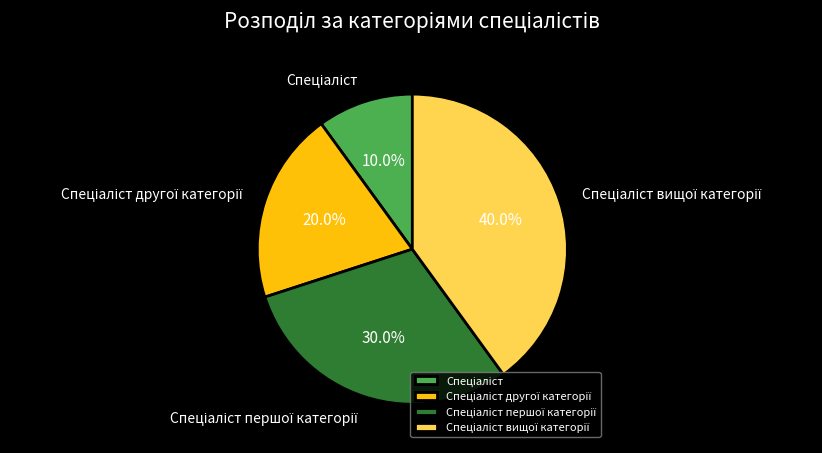

Is there a majority slice in this chart?

No